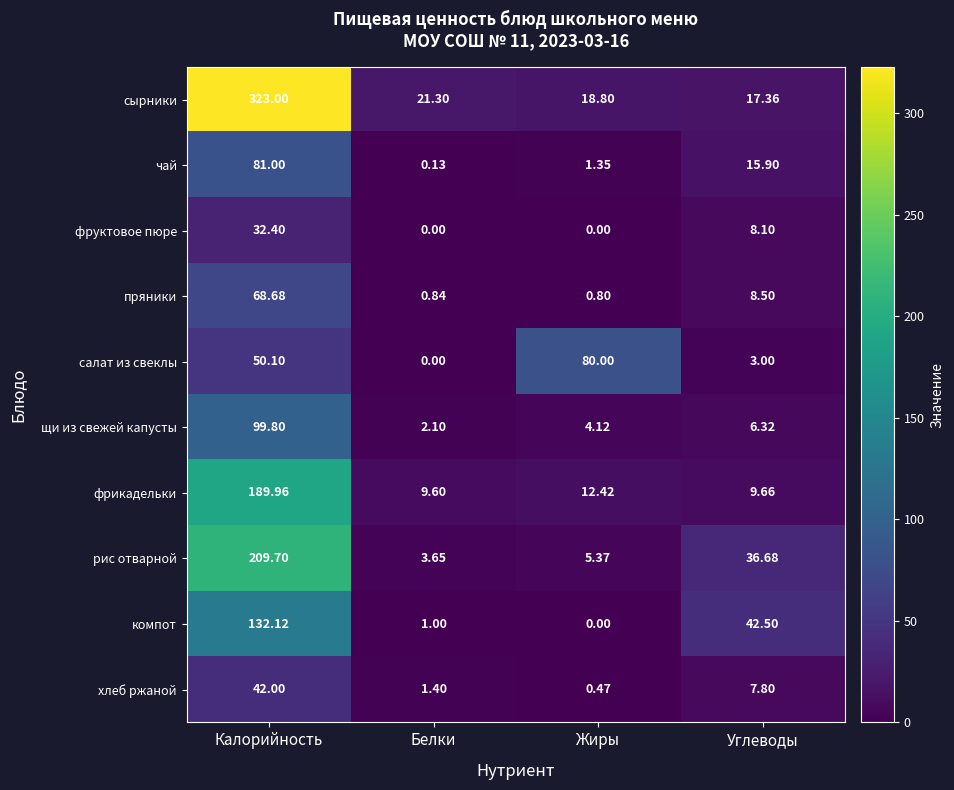

Which series has the largest total across all categories?

сырники